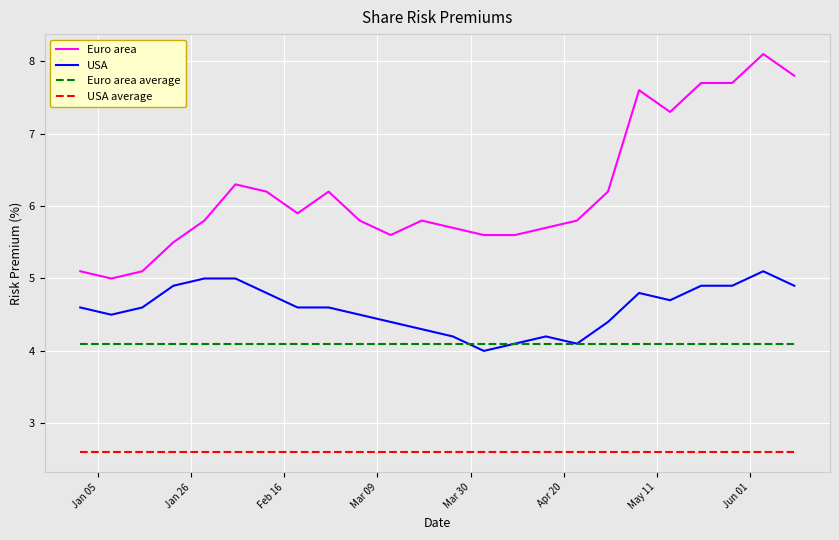

True or false: Euro area has more than 1 interior local peaks.

True